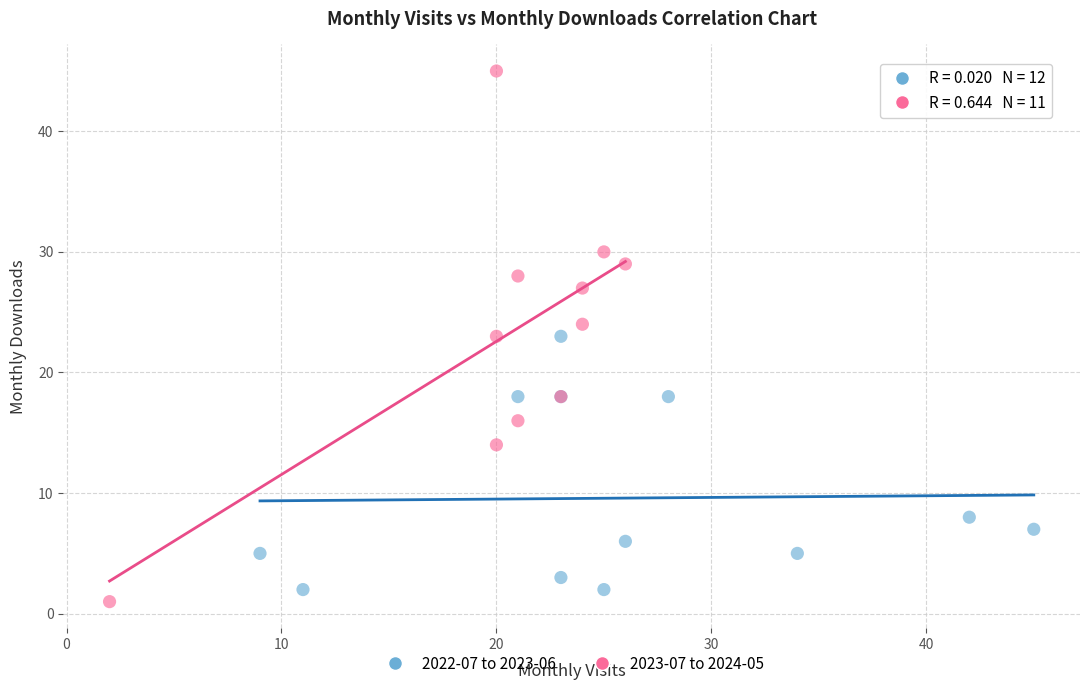

Which series has the widest spread of Y values?

2023-07 to 2024-05